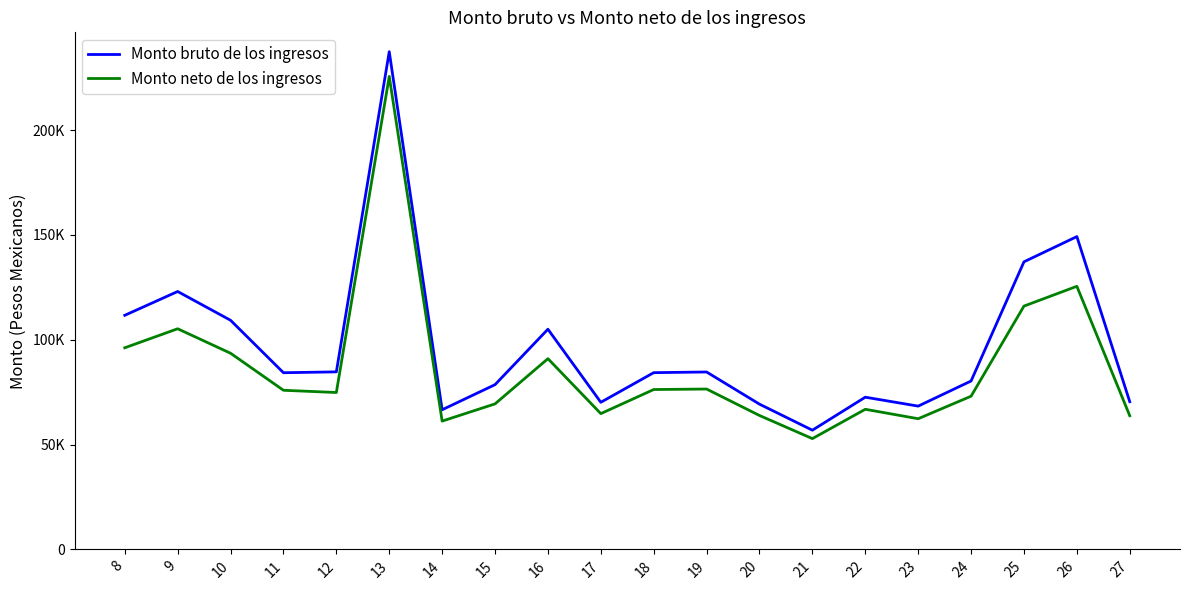

Where does the Monto bruto de los ingresos series first go above 84307?

8